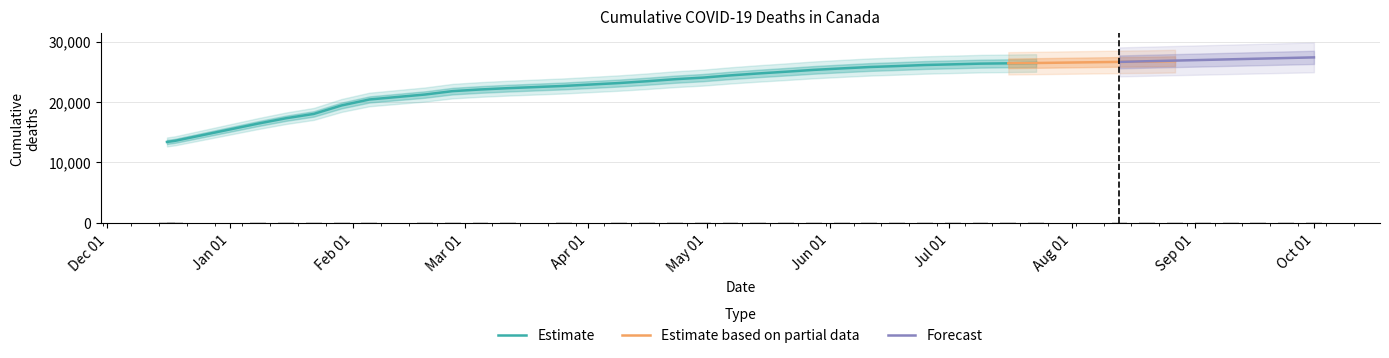

What is the ratio of the value at 2020-12-16 to the value at 2021-03-26?

0.6